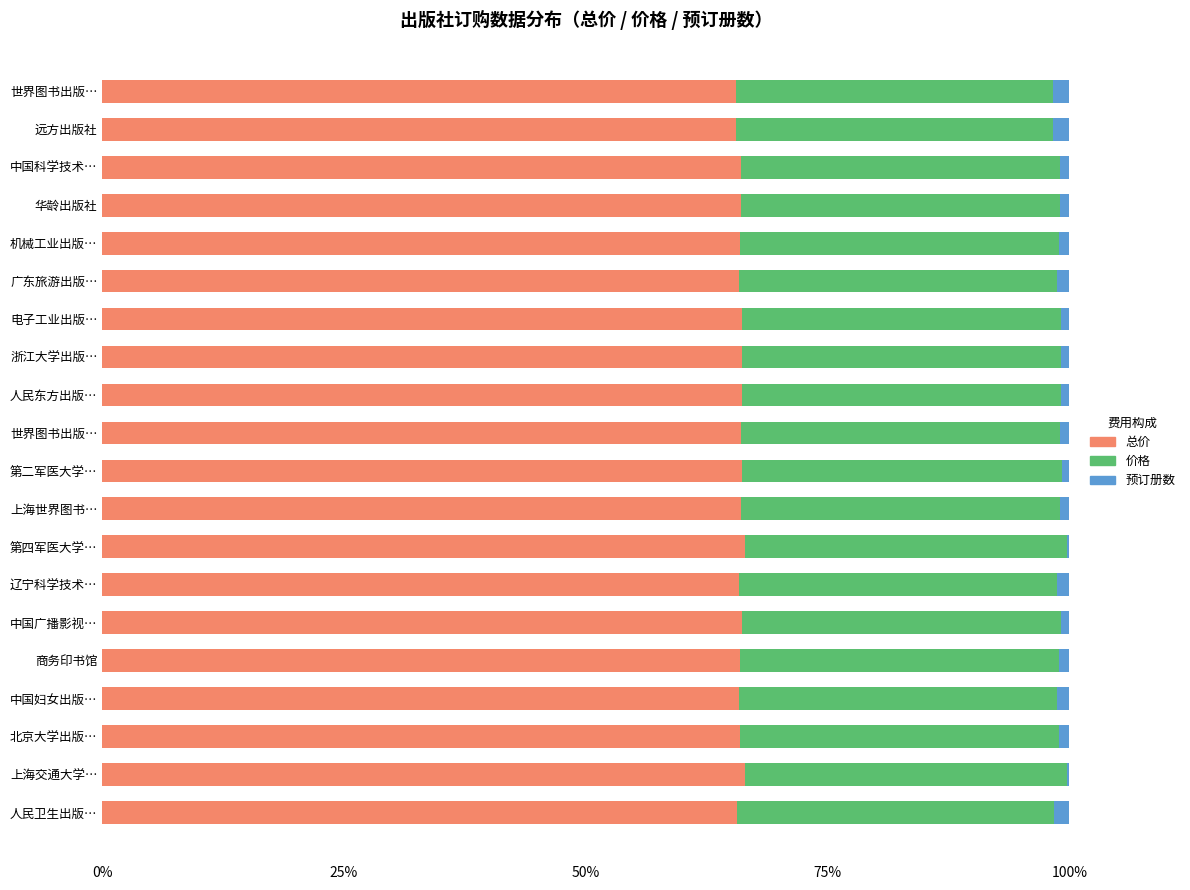

Reading left to right, what are all the values shown in this chart?

总价: 65.5	65.5	66.0	66.0	65.9	65.8	66.1	66.1	66.1	66.0	66.2	66.0	66.5	65.8	66.1	66.0	65.8	65.9	66.5	65.6
价格: 32.8	32.8	33.0	33.0	33.0	32.9	33.1	33.1	33.1	33.0	33.1	33.0	33.3	32.9	33.1	33.0	32.9	33.0	33.2	32.8
预订册数: 1.7	1.7	1.0	1.0	1.1	1.3	0.8	0.8	0.8	1.0	0.8	1.0	0.2	1.3	0.8	1.0	1.3	1.1	0.3	1.6